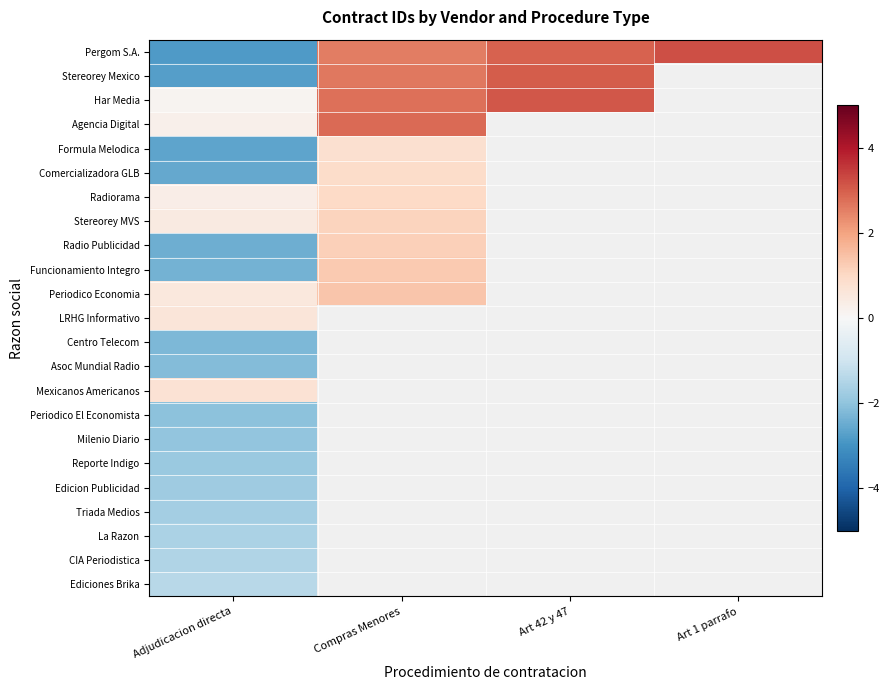

Is it true that Pergom S.A. equals 3.2 at Art 1 parrafo?

True